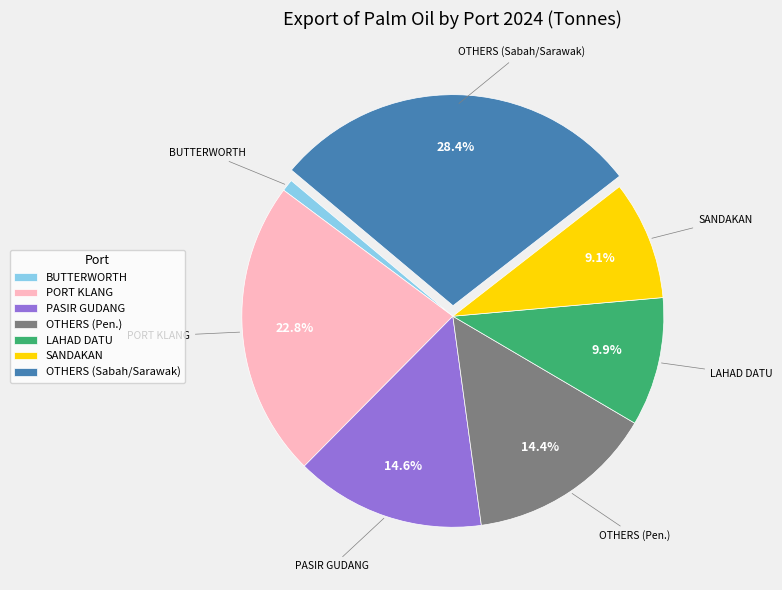

What portion of the pie excludes PORT KLANG?

77.2%